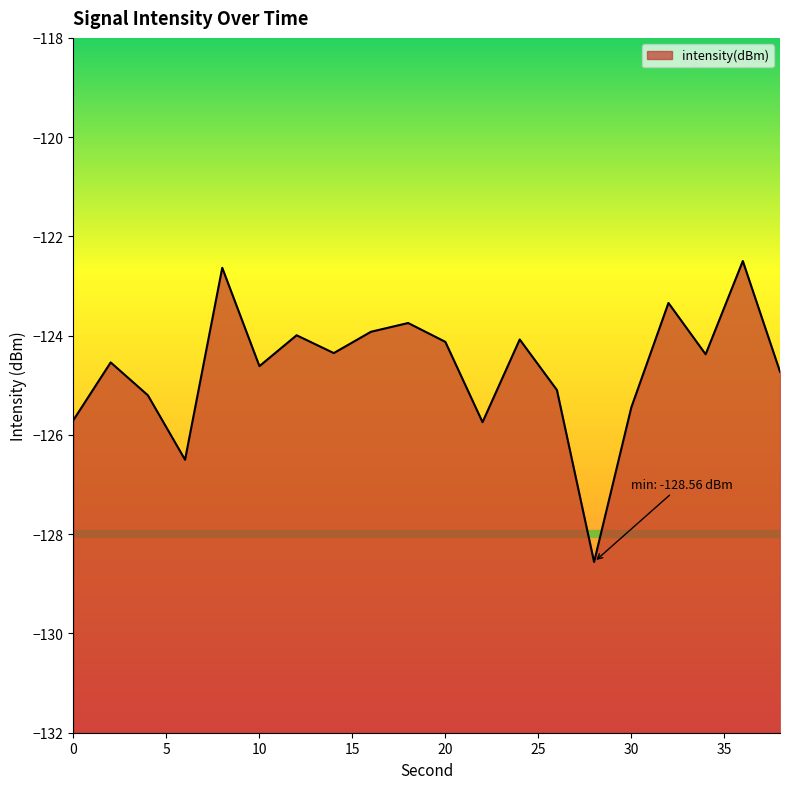

What is the sum of the values at 20 and 32?

-247.5